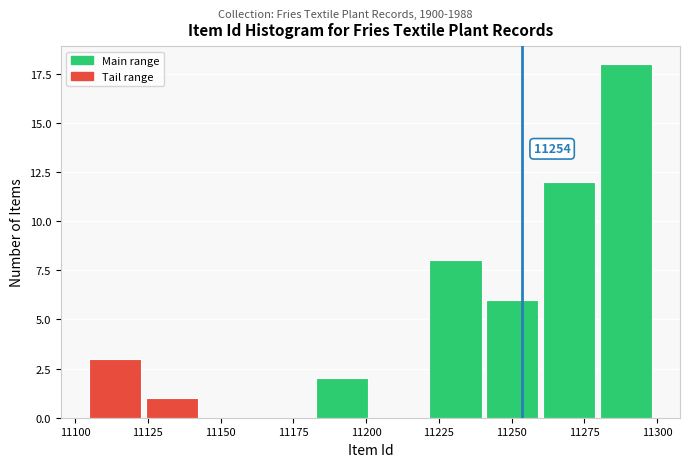

Around what value on the x-axis is the tallest bar? Give the approximate position of its centre, as read against the axis.

11290